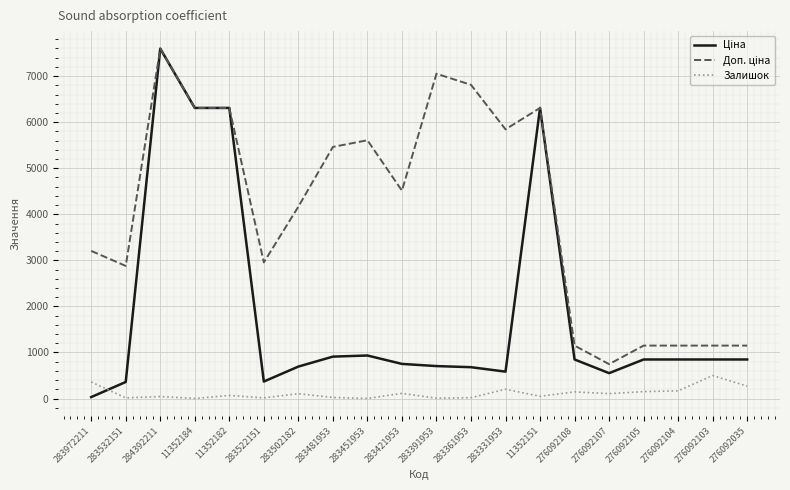

What is the difference between the highest and lowest values at 276092103?

649.7